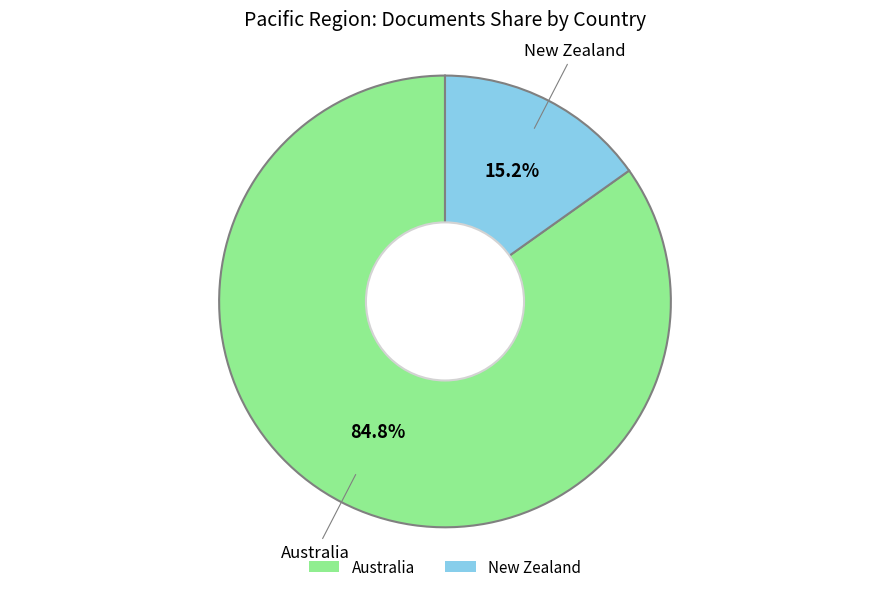

Between New Zealand and Australia, which is larger?

Australia